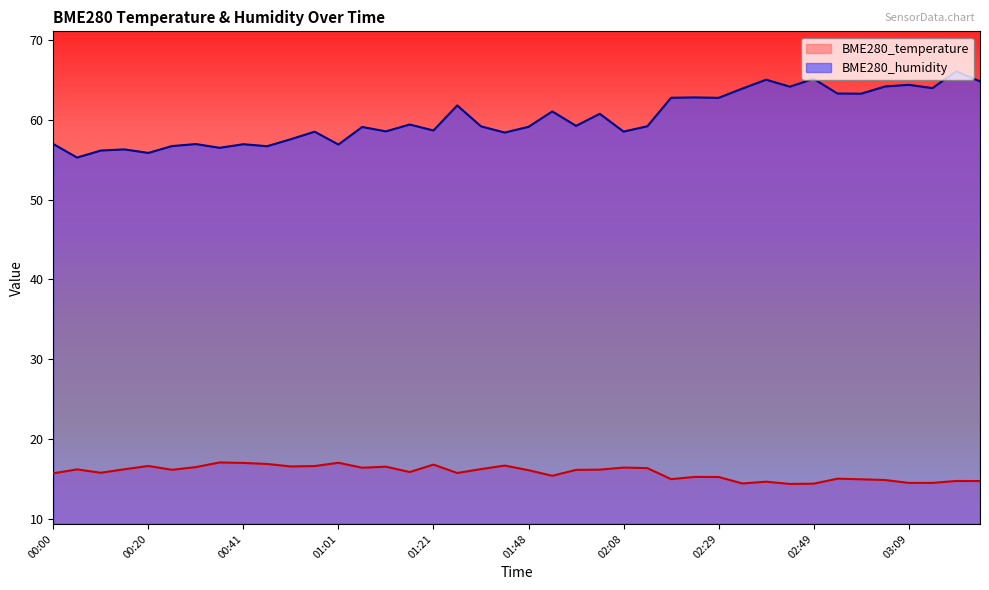

Is the value of BME280_humidity at 03:19 greater than the value of BME280_temperature at 01:48?

Yes